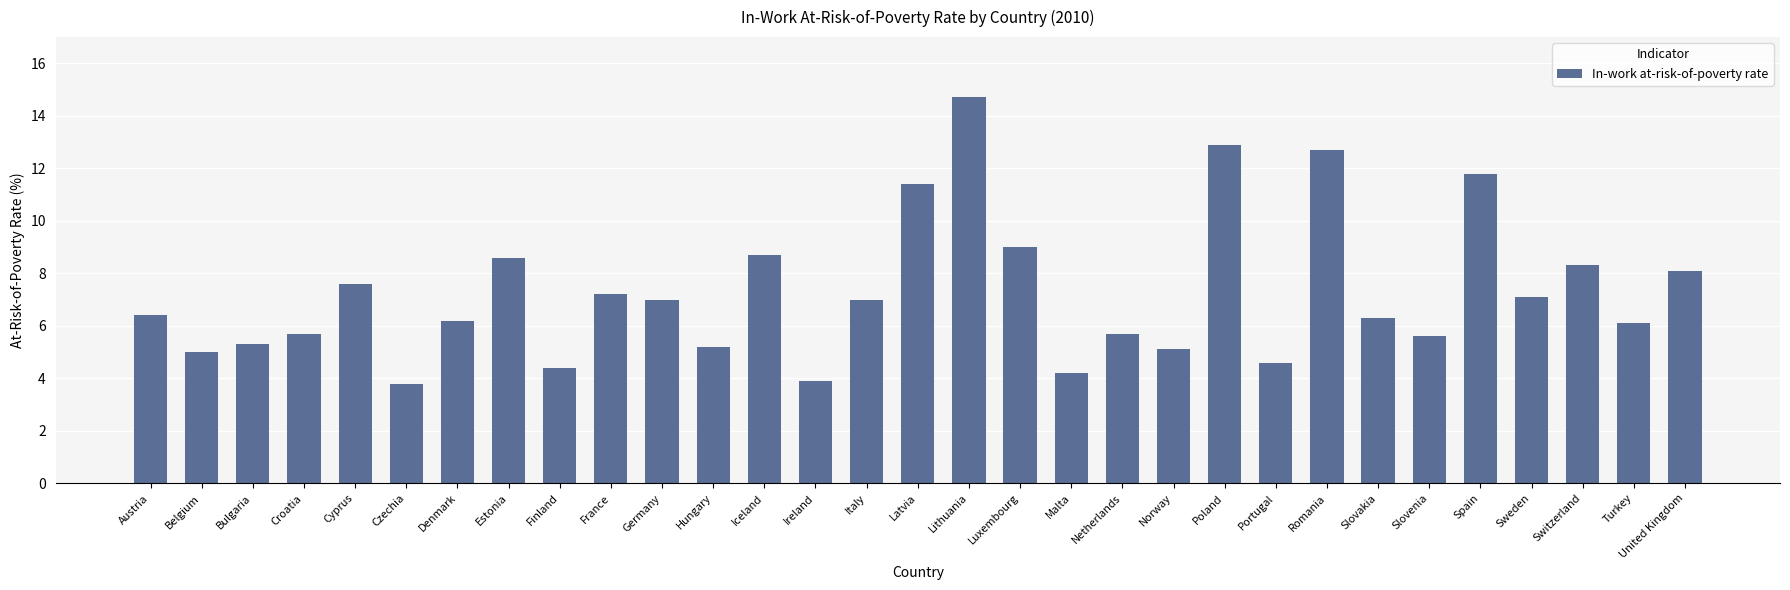

How many data points are less than 6?

12